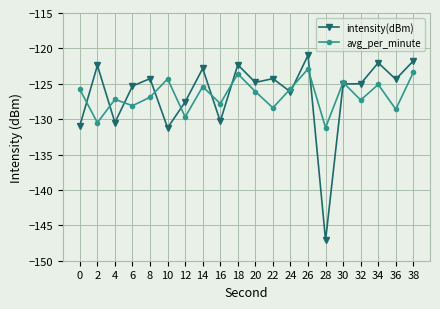

What is the value of the avg_per_minute point at the 13th from the left?

-125.7